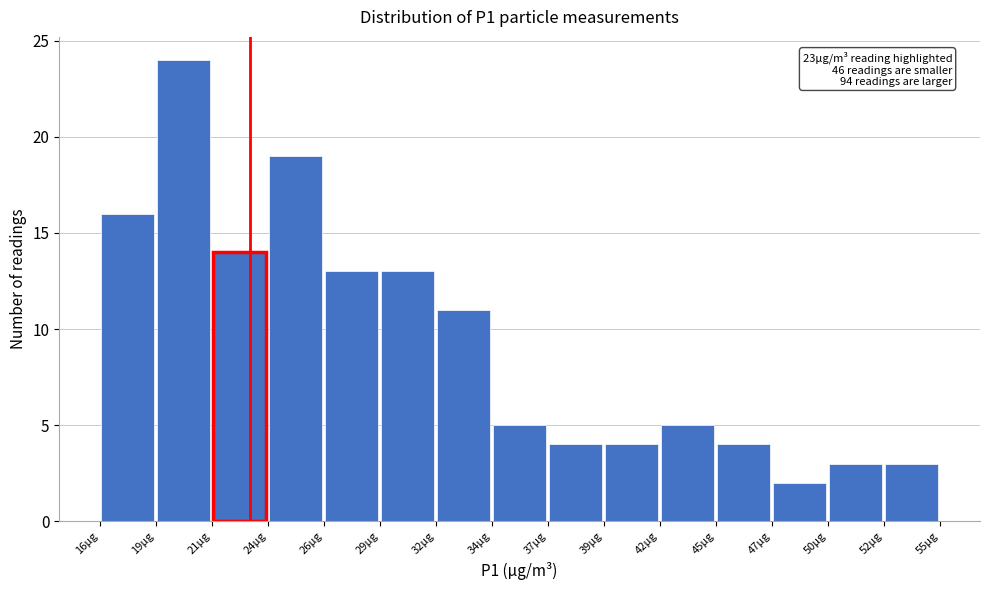

Over which range of the x-axis is the bar tallest?

18.6 to 21.2